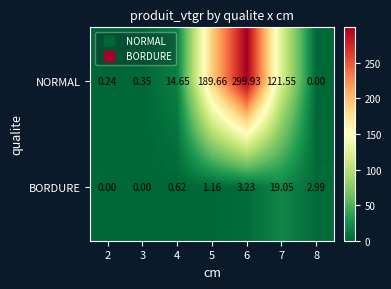

Rank the series by their average value, from lowest to highest.

BORDURE, NORMAL